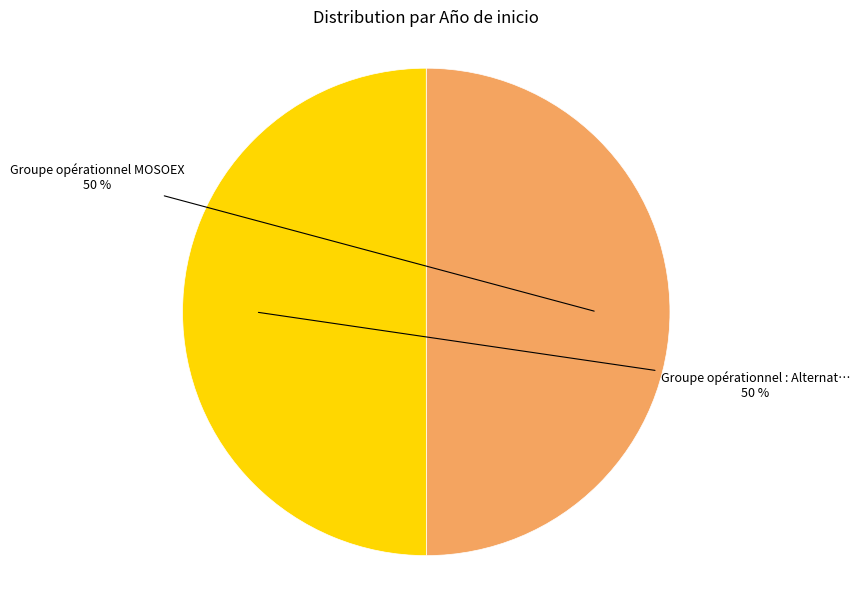

To the nearest percent, what is the average slice percentage?

50%